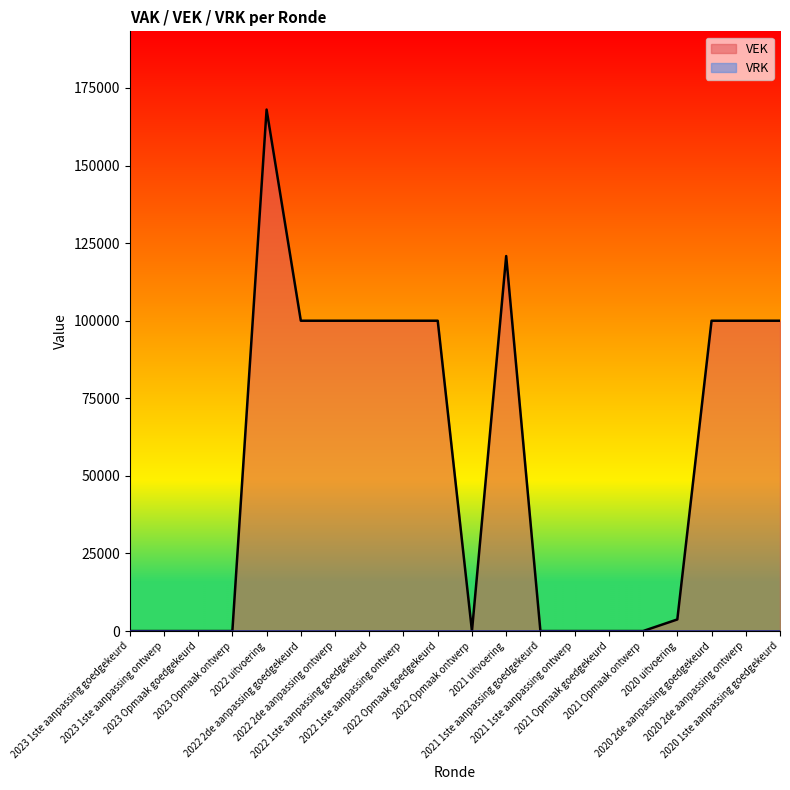

The chart shows a value of 100000 at 2020 1ste aanpassing goedgekeurd. True or false?

True